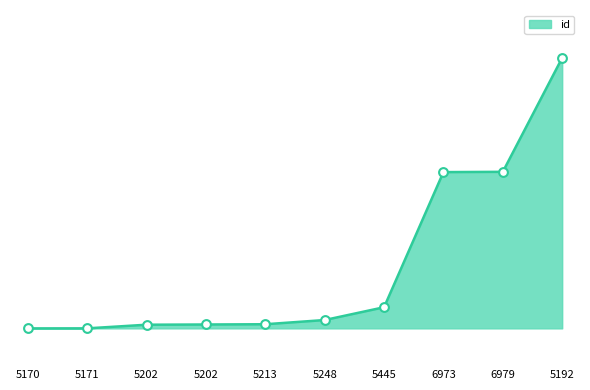

Is this an area chart (filled region under the line)?

Yes